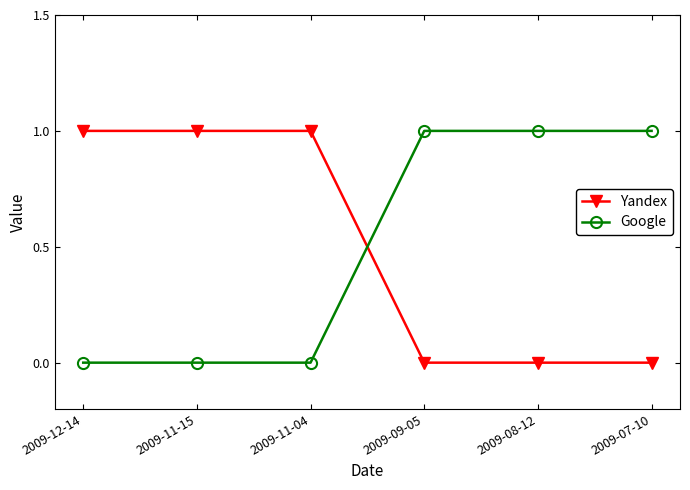

Reading left to right, list all the values displayed in this chart.

Yandex: 1	1	1	0	0	0
Google: 0	0	0	1	1	1